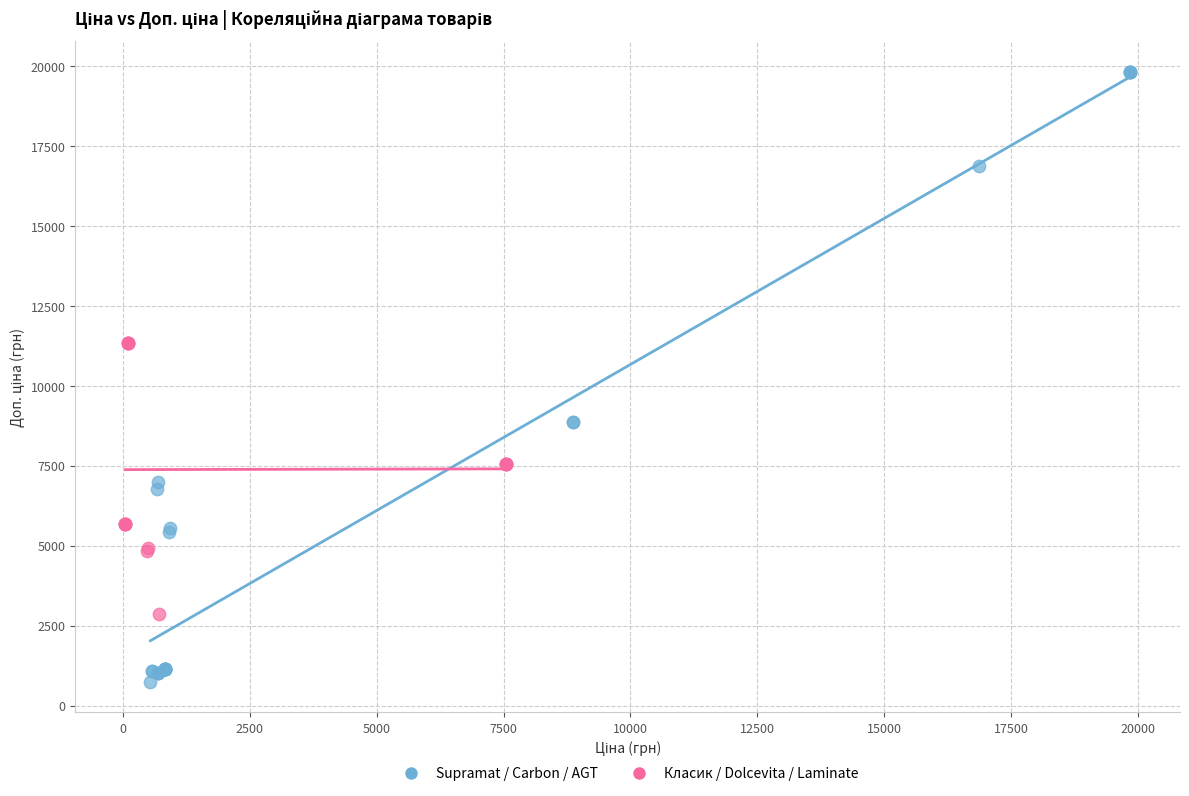

Which series reaches the minimum Y coordinate?

Supramat / Carbon / AGT